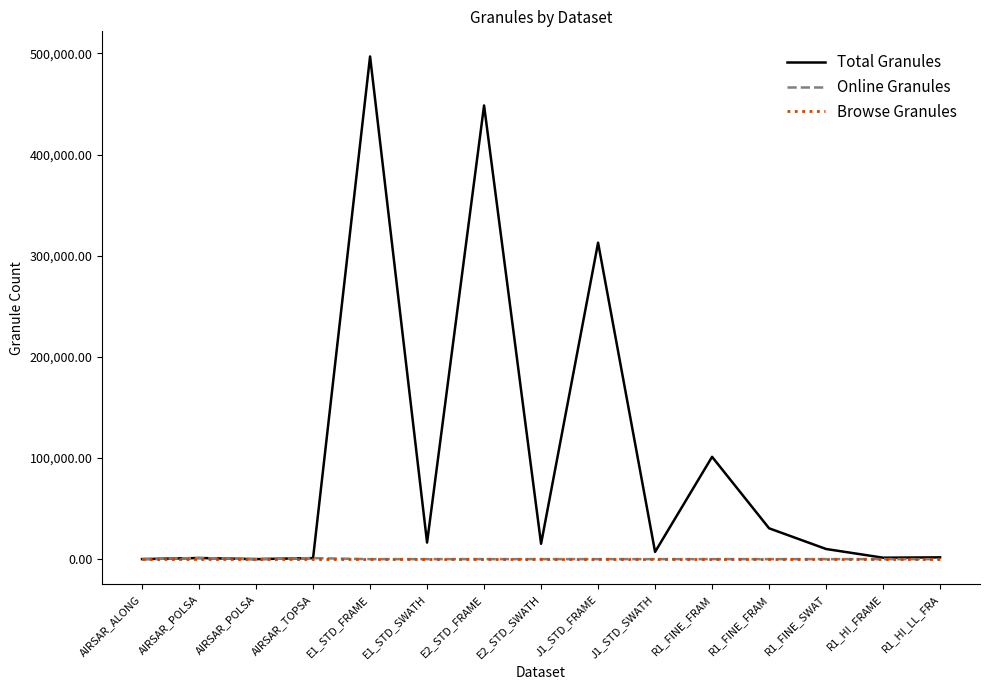

Does the chart display data point markers on the line(s)?

No